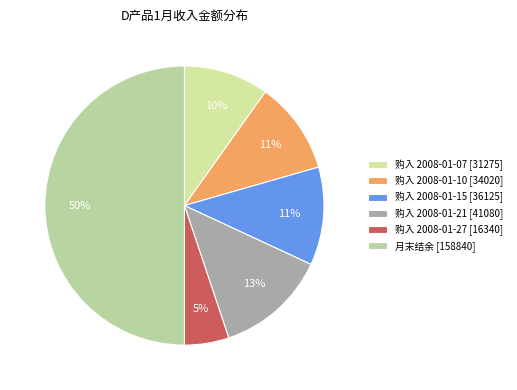

What percentage do 购入 2008-01-07 and 购入 2008-01-10 together represent?

20.6%